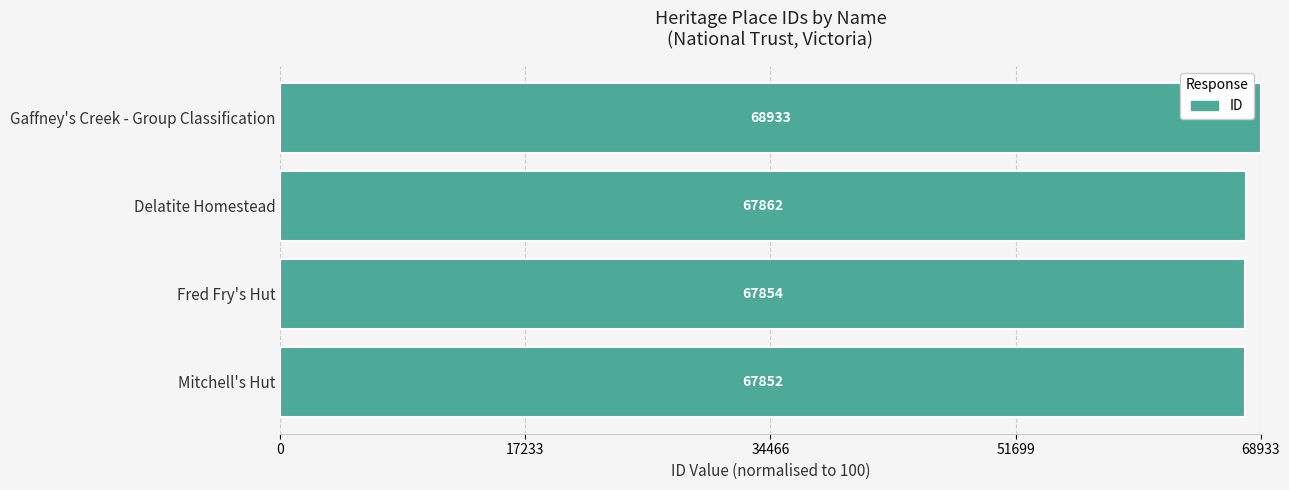

Are the bars horizontal?

Yes